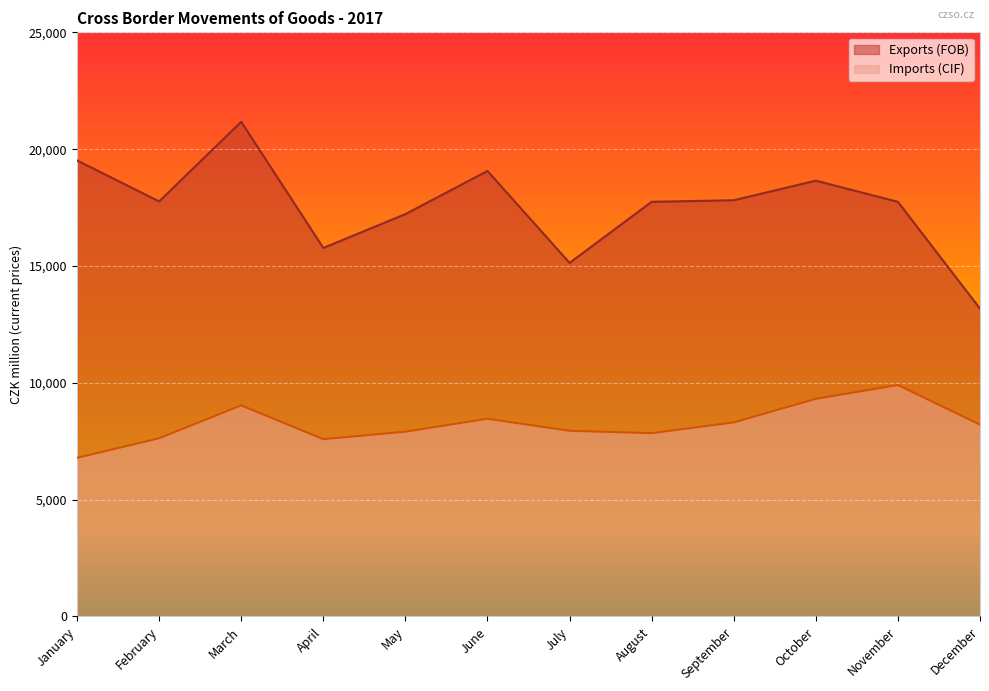

At which category does Imports (CIF) reach its first local valley?

April